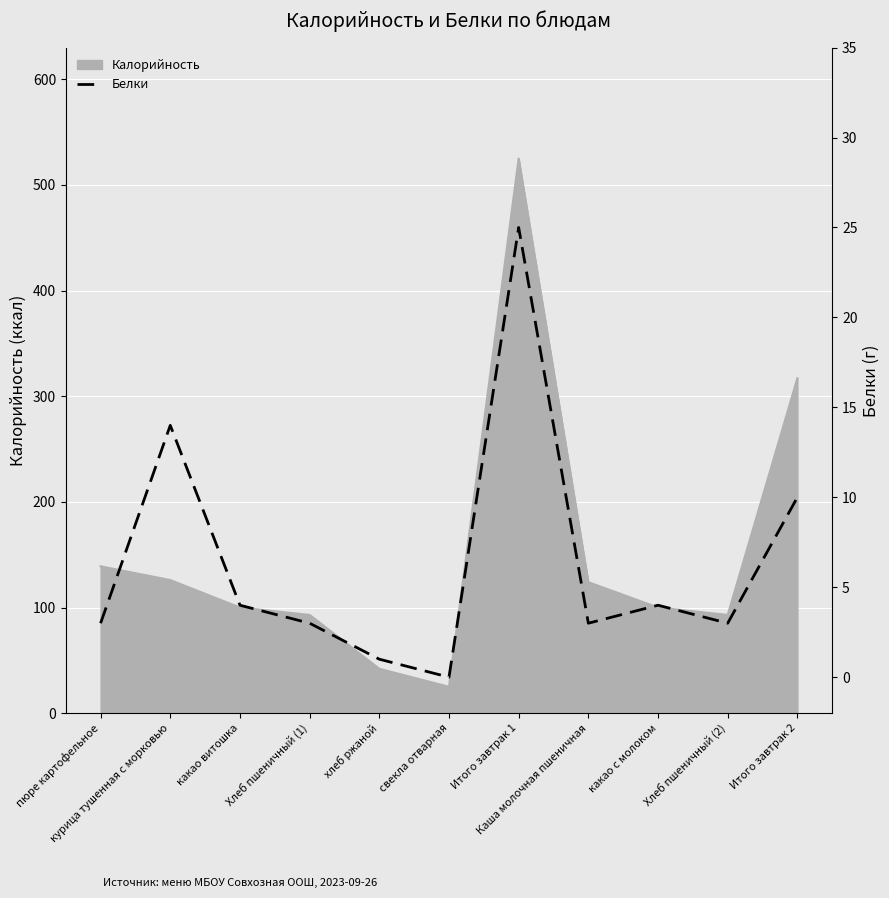

The chart shows a value of 1 at хлеб ржаной. True or false?

False